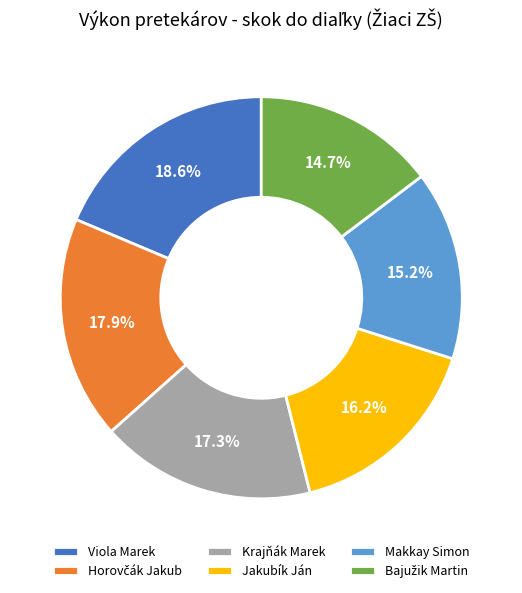

What is the largest slice in the pie chart?

Viola Marek